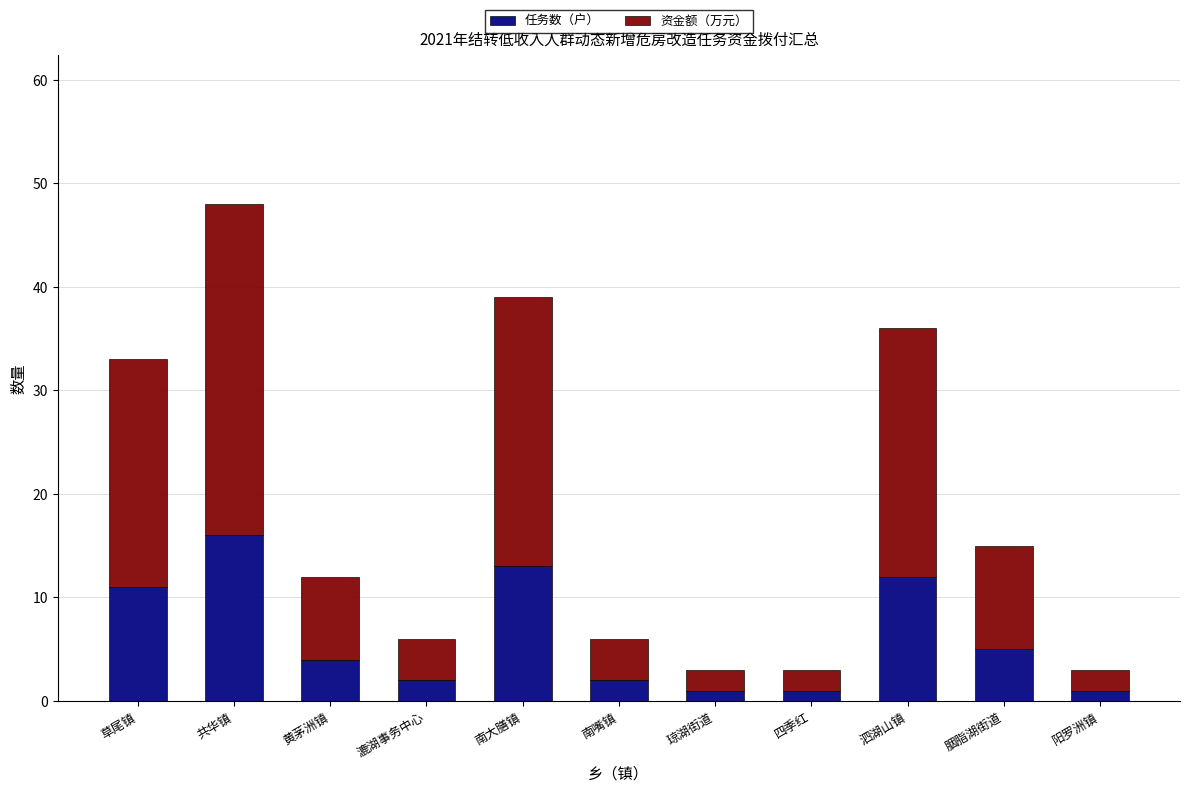

What is the sum of the 任务数（户） values at 黄茅洲镇 and 南嘴镇?

6